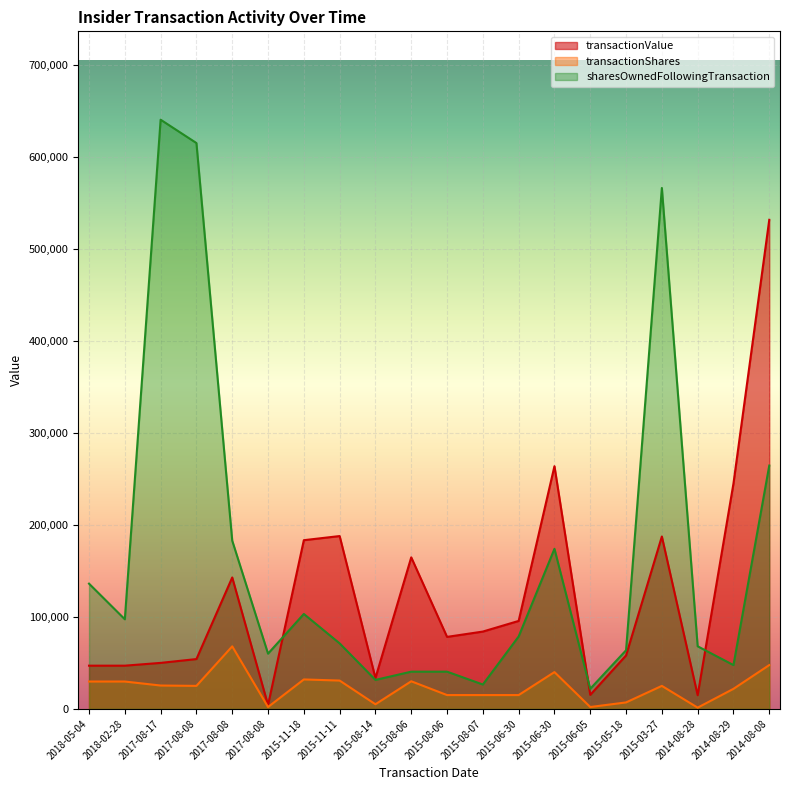

What is the difference between the second highest and second lowest values in the sharesOwnedFollowingTransaction series?

589086